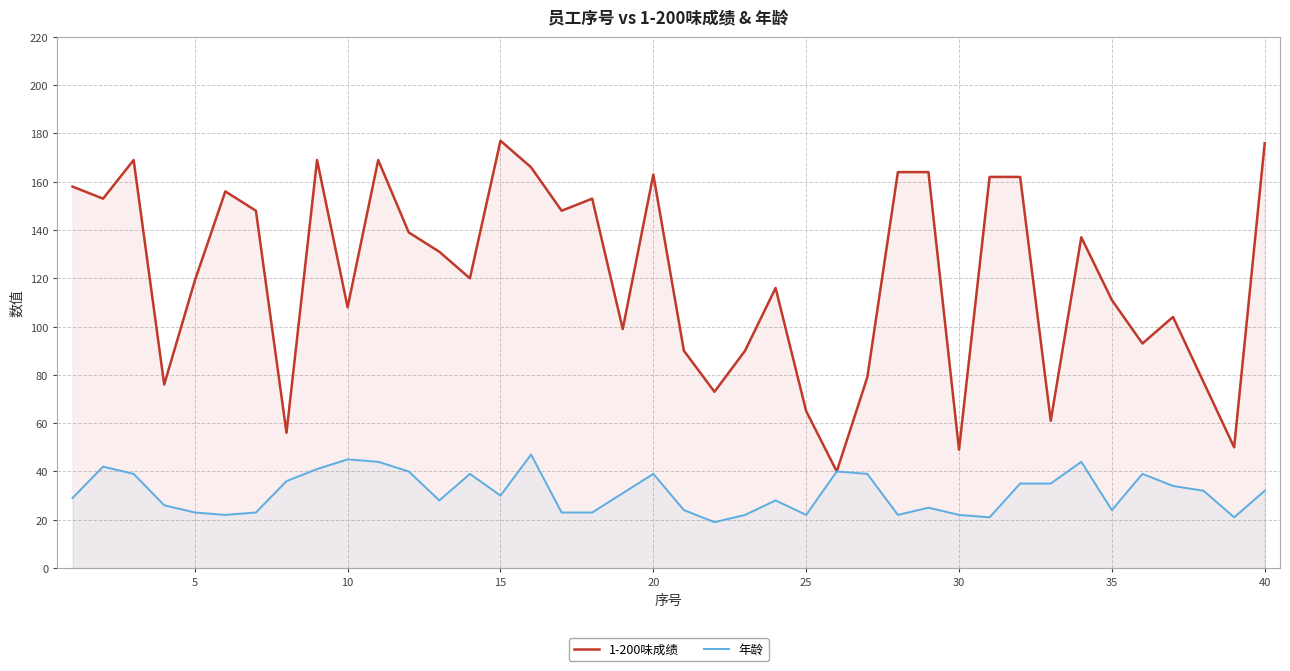

Count the number of data series in this chart.

2